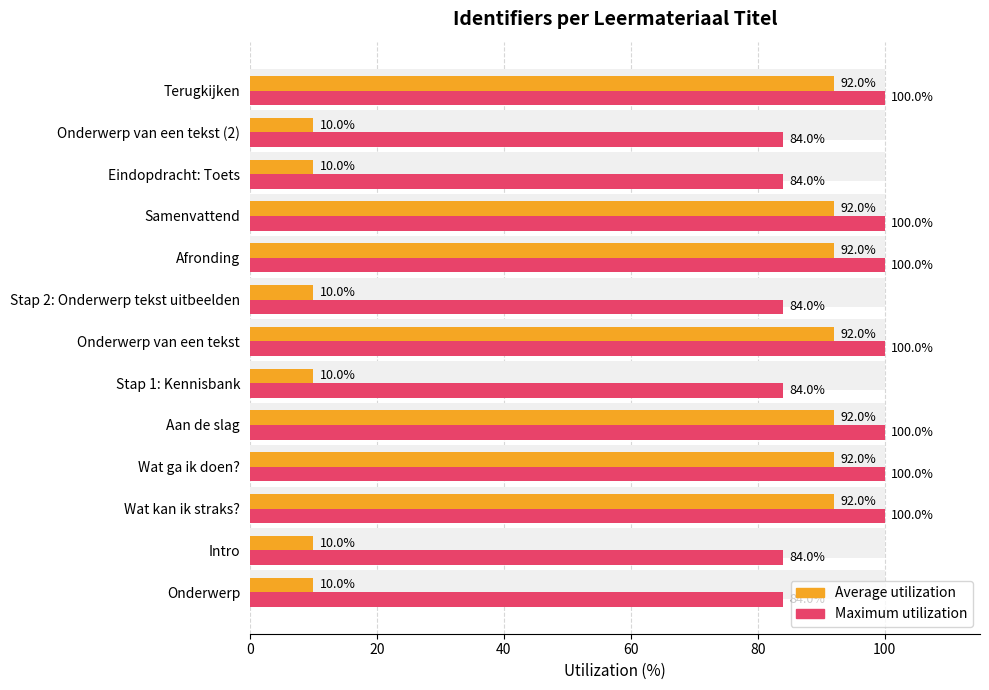

What is the average value of the Average utilization series?

54.2